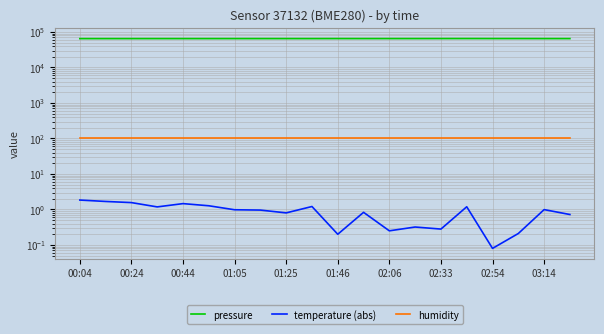

What is the maximum value for temperature (abs)?

1.8